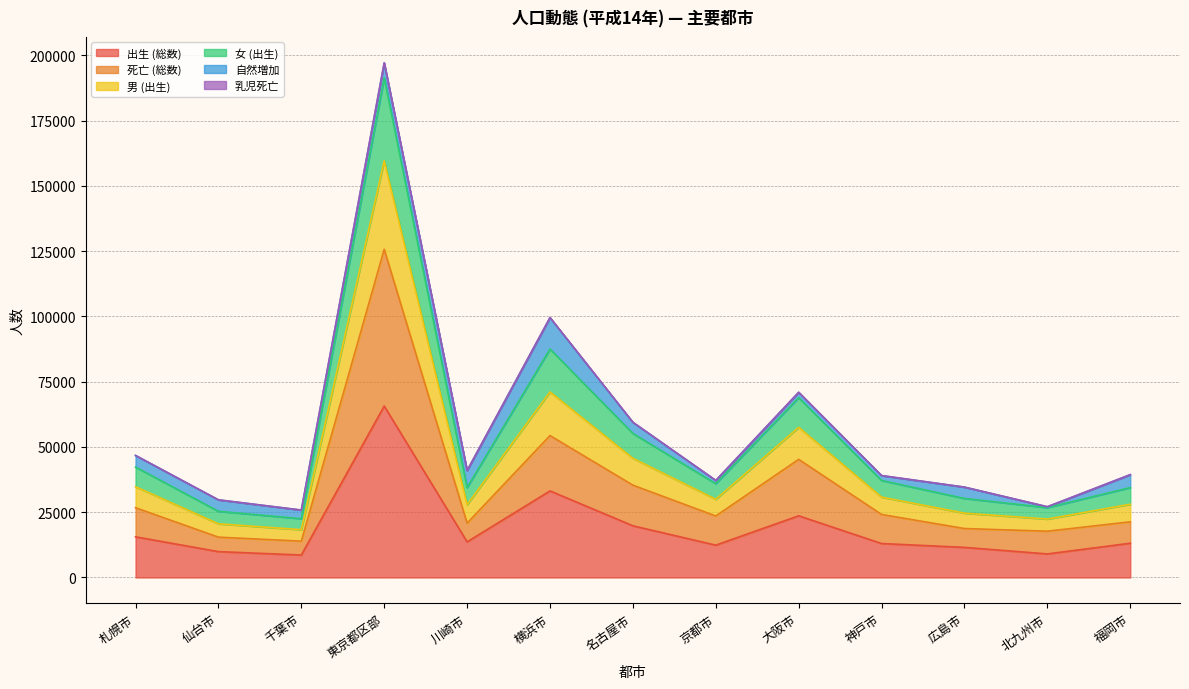

At which category is the sum across all series the highest?

東京都区部